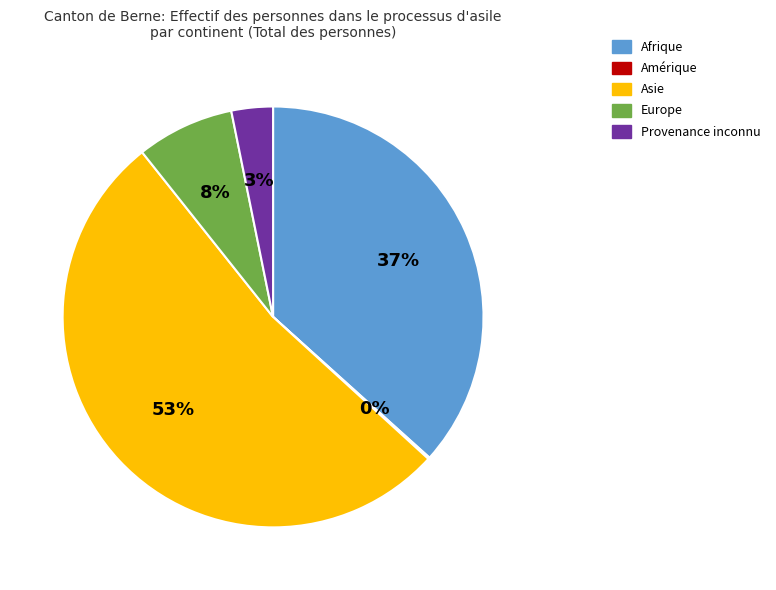

Which category has the biggest portion of the pie?

Asie